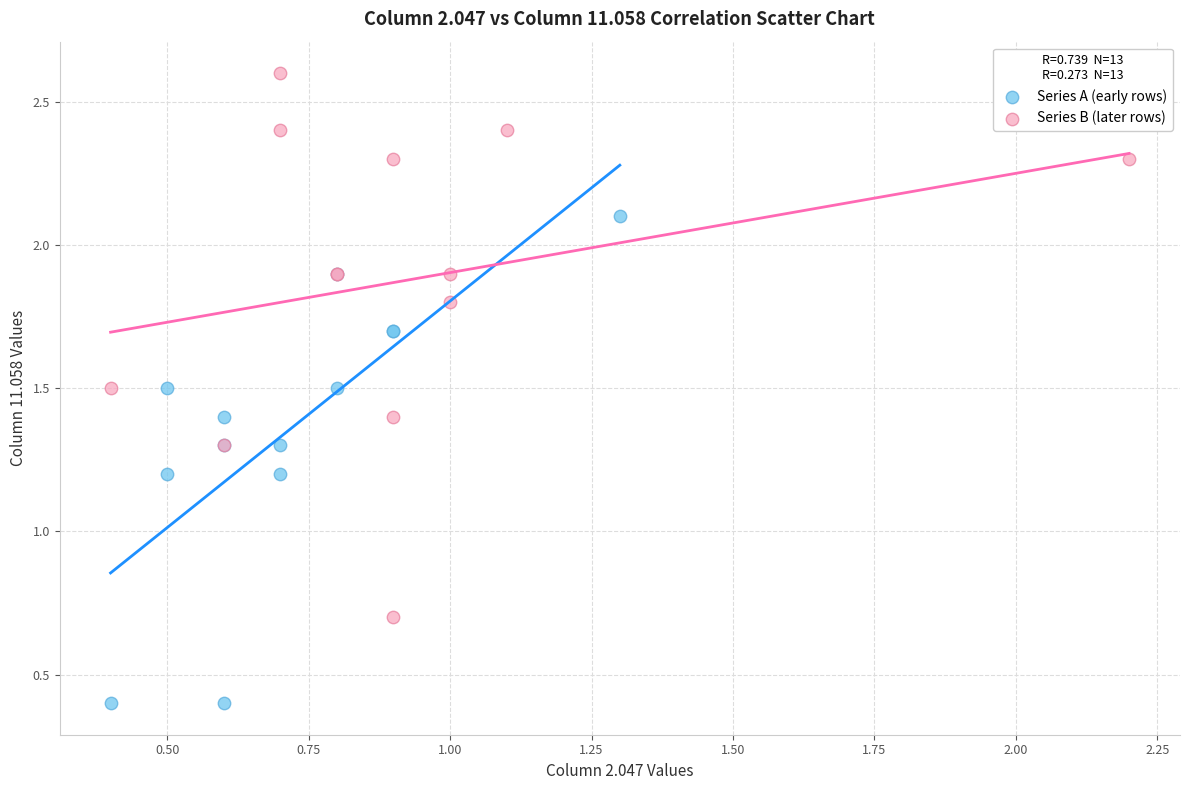

Which series has the largest Y range (max minus min)?

Series B (later rows)